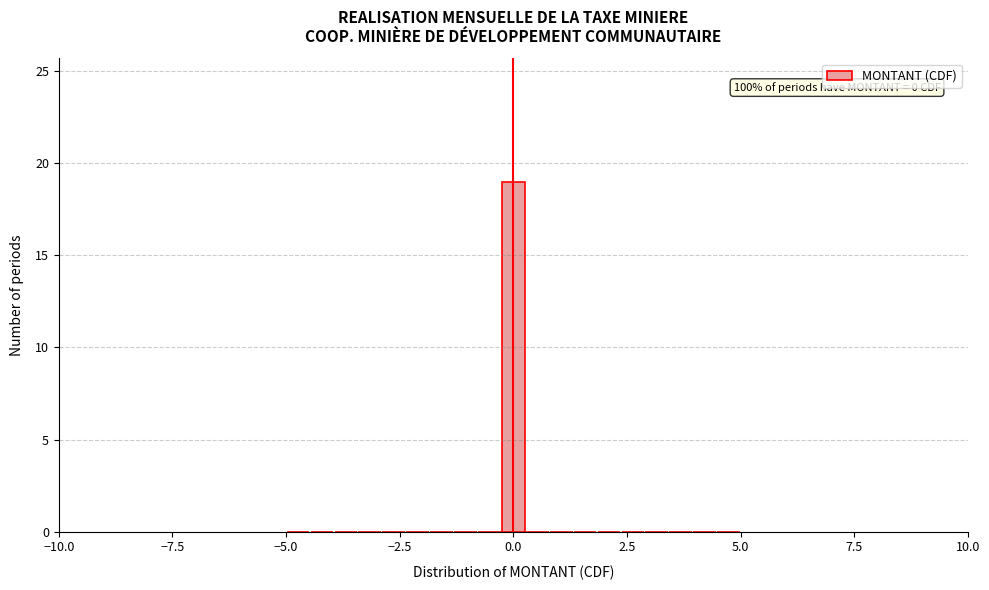

Around what value on the x-axis is the tallest bar? Give the approximate position of its centre, as read against the axis.

0.0